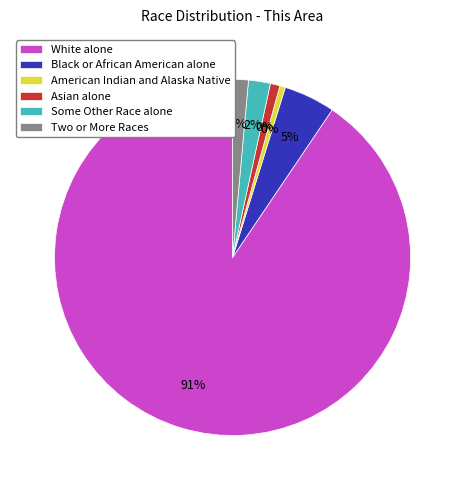

To the nearest percent, what portion does Some Other Race alone represent?

2%